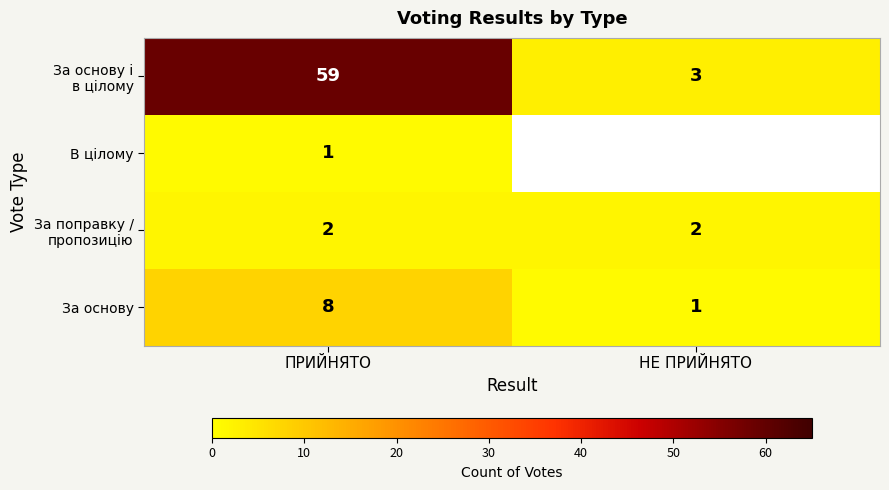

The В цілому series shows 1 at ПРИЙНЯТО. True or false?

True